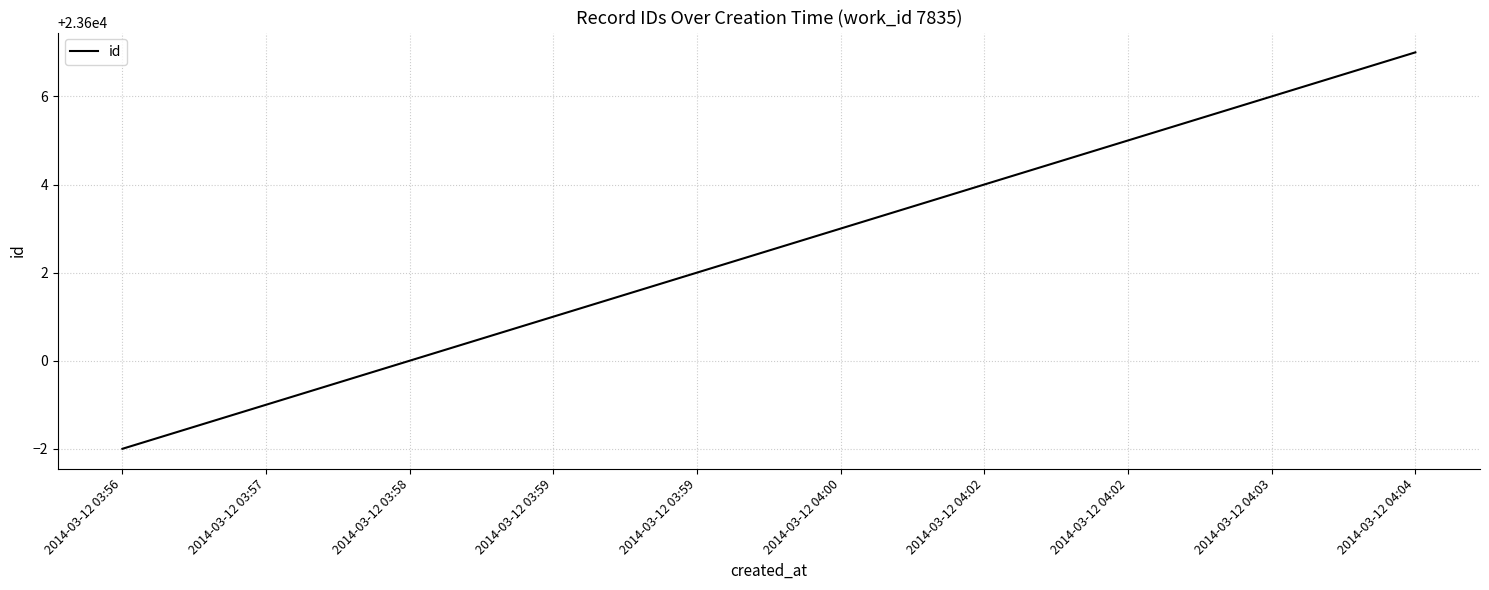

Does the chart display data point markers on the line(s)?

No